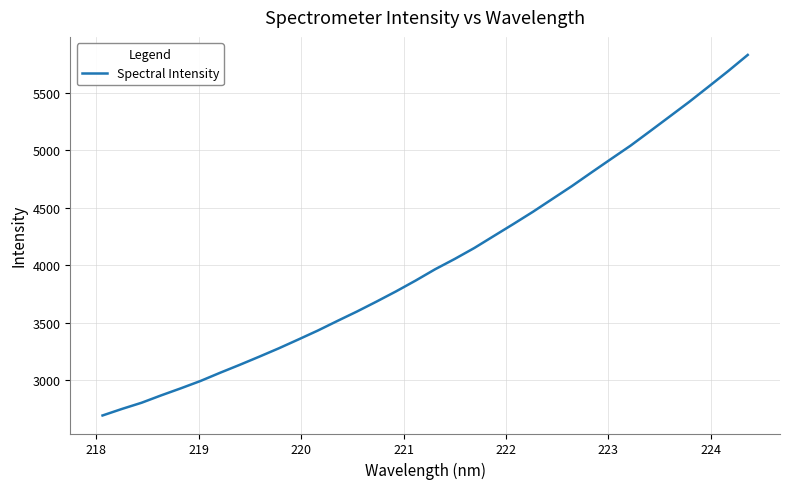

What is the smallest value displayed?

2691.7